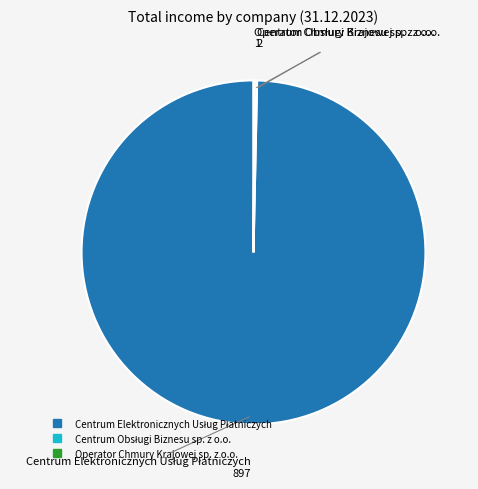

How many segments does this pie chart have?

3